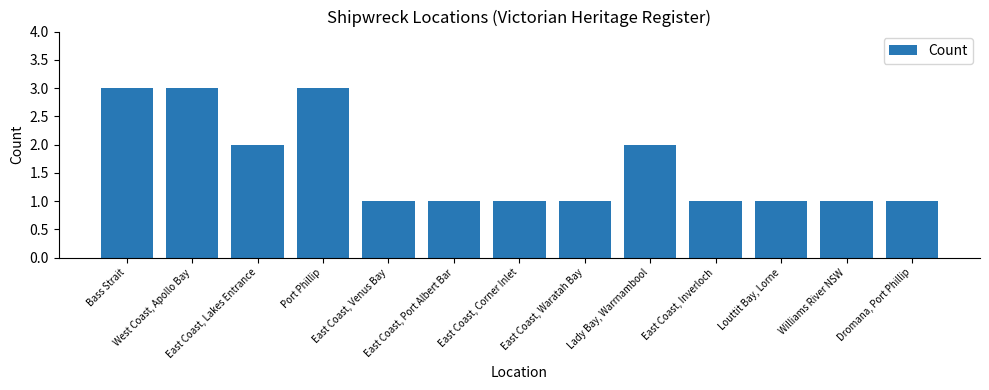

What is the minimum value shown in the chart?

1